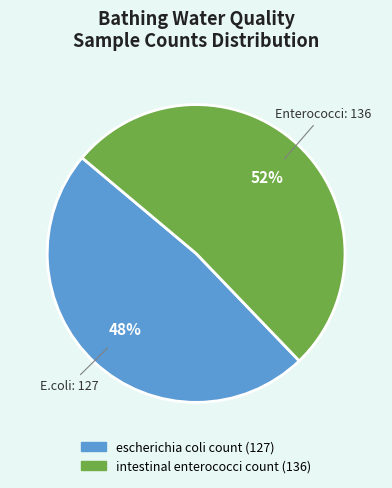

To the nearest percent, what is the combined percentage of intestinal enterococci count (136) and escherichia coli count (127)?

100%